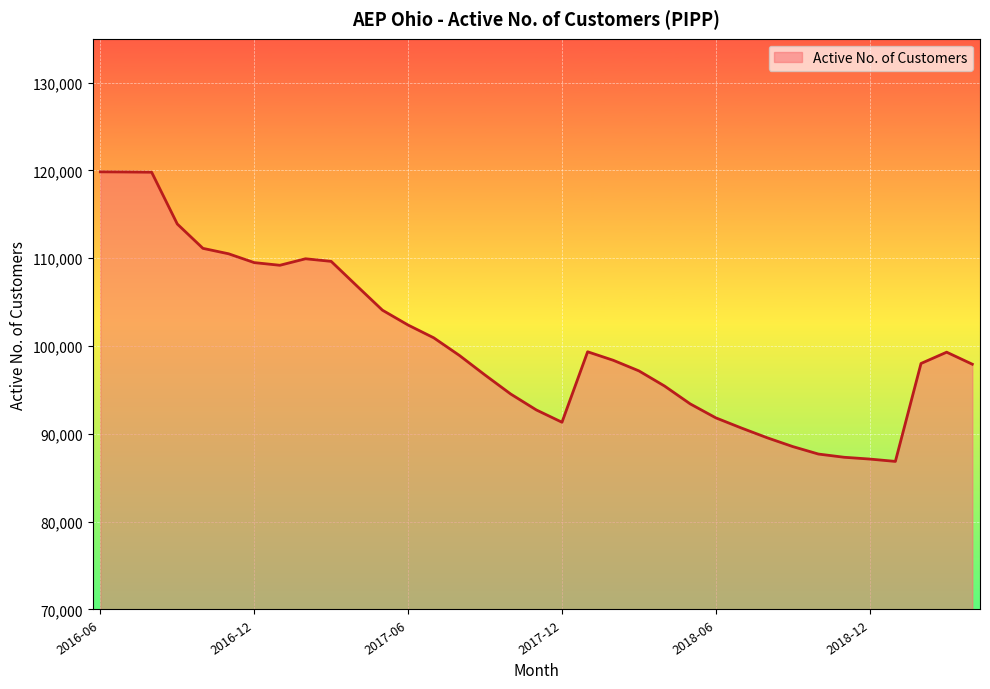

What is the greatest value displayed?

119840